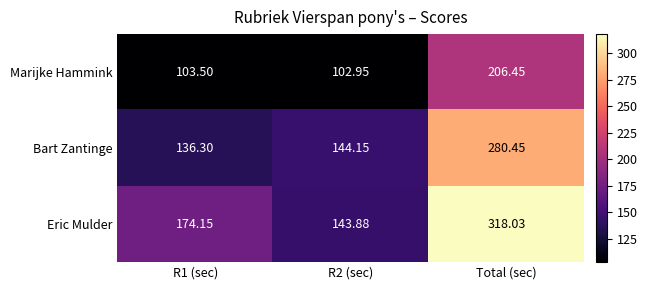

At which category does the chart reach its peak across all series?

Total (sec)